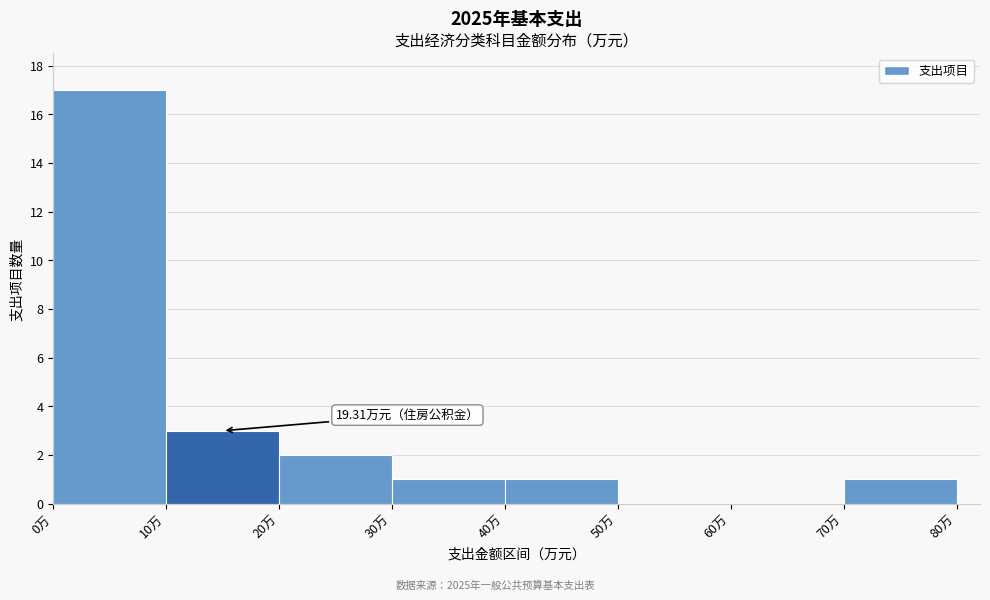

Which range on the x-axis has the tallest bar?

0 to 10